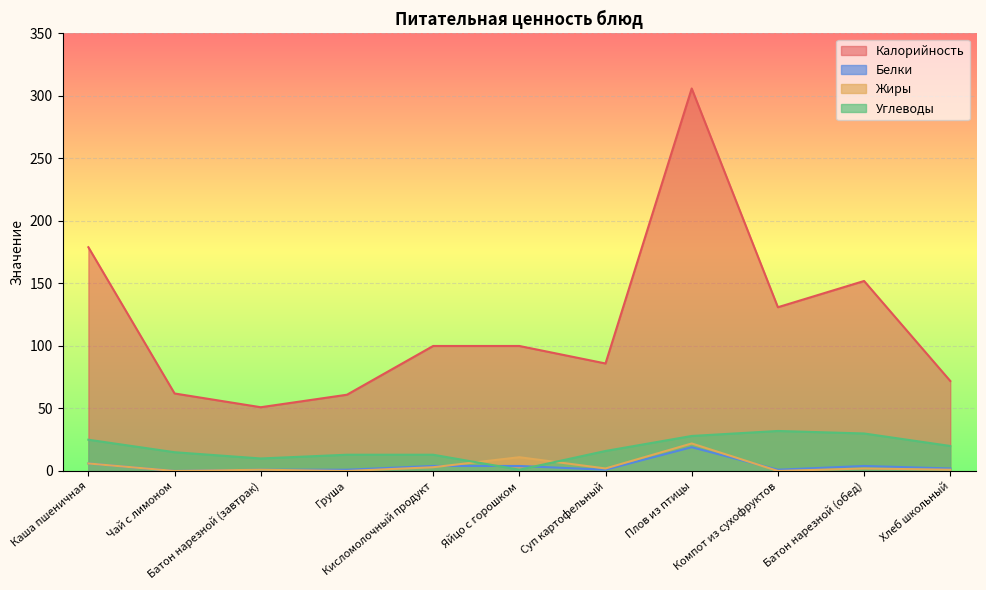

What are all the series names shown in the legend?

Калорийность, Белки, Жиры, Углеводы